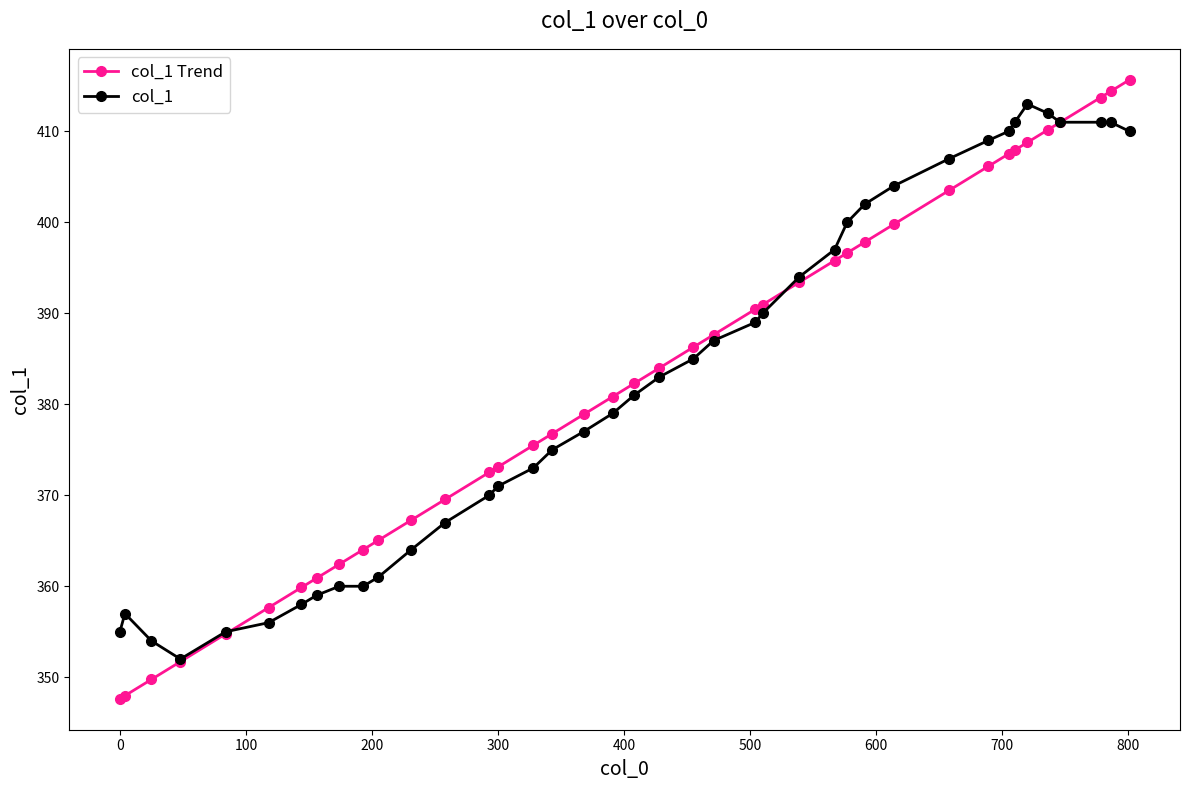

Reading right to left, what are all the values shown in this chart?

col_1 Trend: 415.7	414.4	413.7	411.0	410.1	408.8	407.9	407.5	406.2	403.5	399.8	397.8	396.6	395.8	393.4	390.9	390.4	387.6	386.3	384.0	382.3	380.8	378.9	376.8	375.5	373.1	372.5	369.5	367.3	365.0	364.0	362.4	360.9	359.9	357.7	354.8	351.7	349.8	348.0	347.6
col_1: 410.0	411.0	411.0	411.0	412.0	413.0	411.0	410.0	409.0	407.0	404.0	402.0	400.0	397.0	394.0	390.0	389.0	387.0	385.0	383.0	381.0	379.0	377.0	375.0	373.0	371.0	370.0	367.0	364.0	361.0	360.0	360.0	359.0	358.0	356.0	355.0	352.0	354.0	357.0	355.0